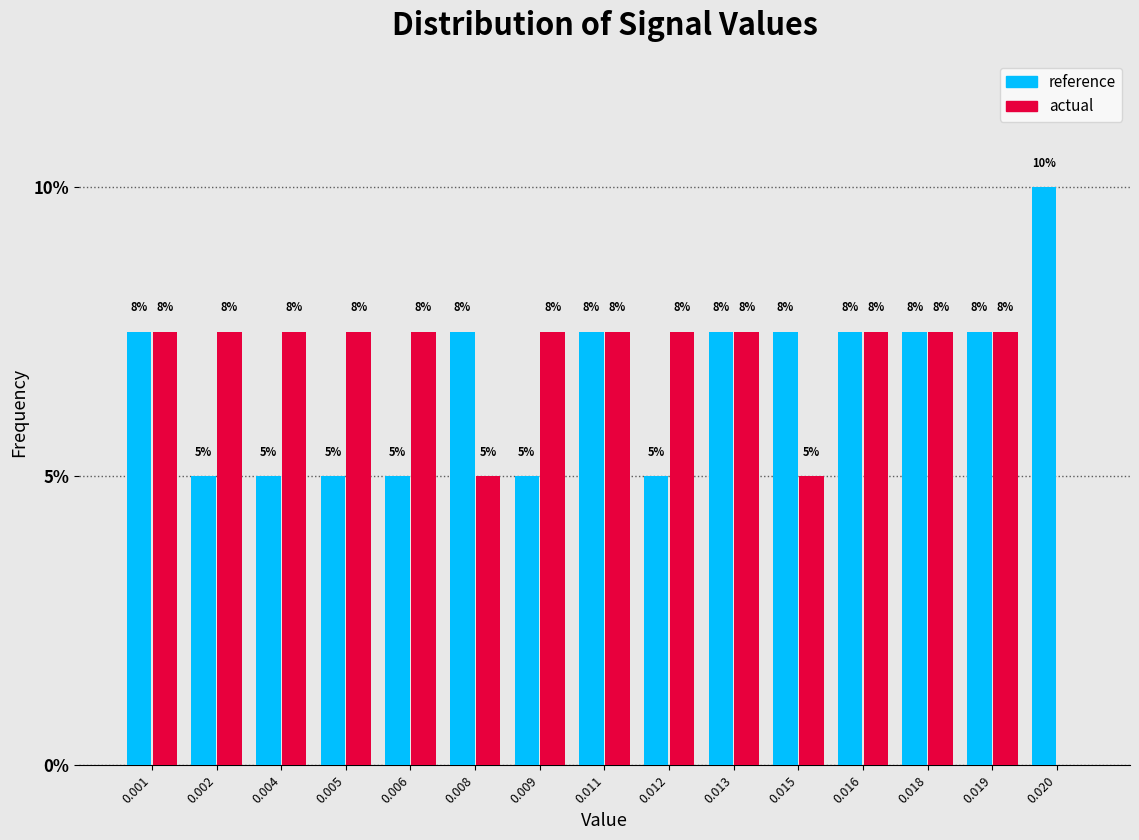

Does the chart contain stacked bars?

No